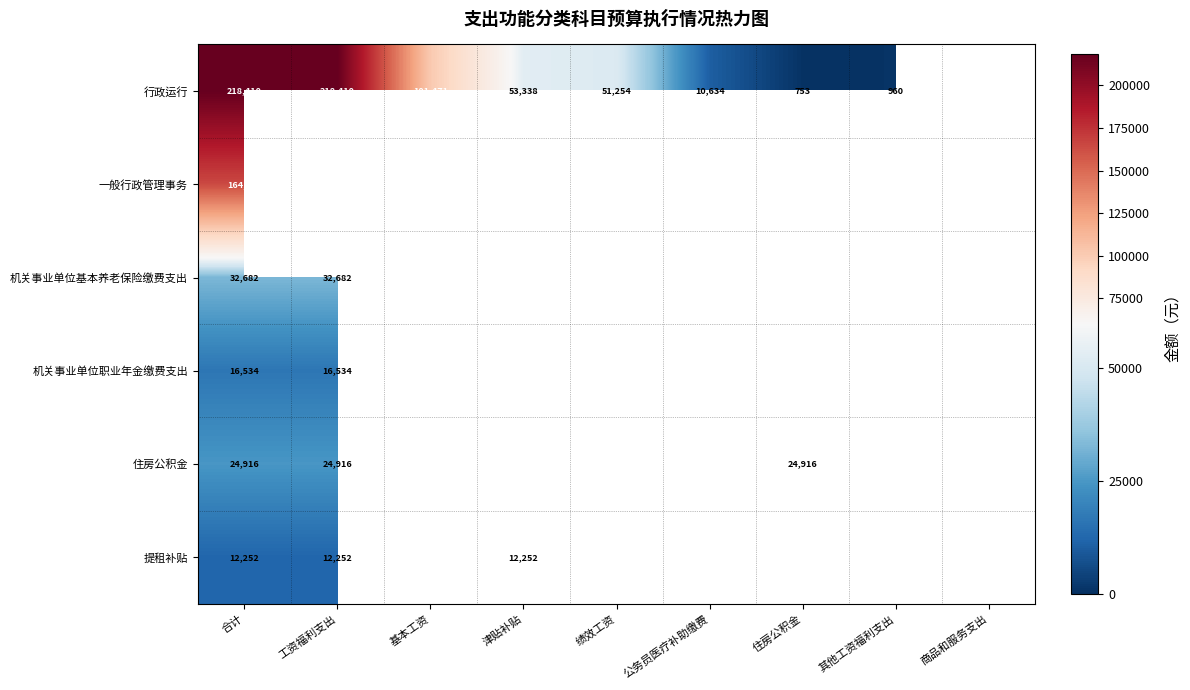

Count the number of categories in the chart.

9